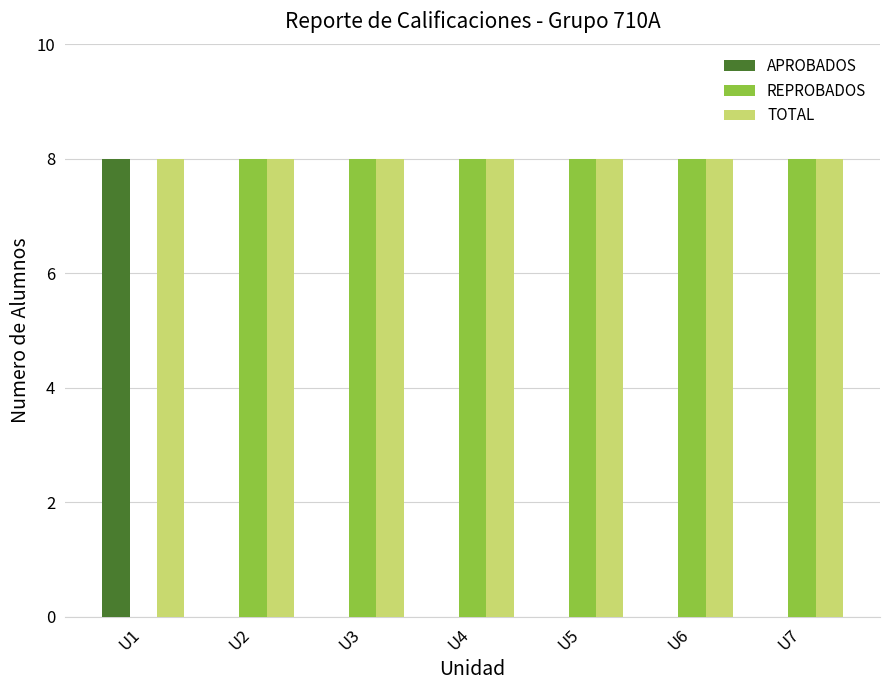

Are the bars grouped side by side (vs. stacked)?

Yes